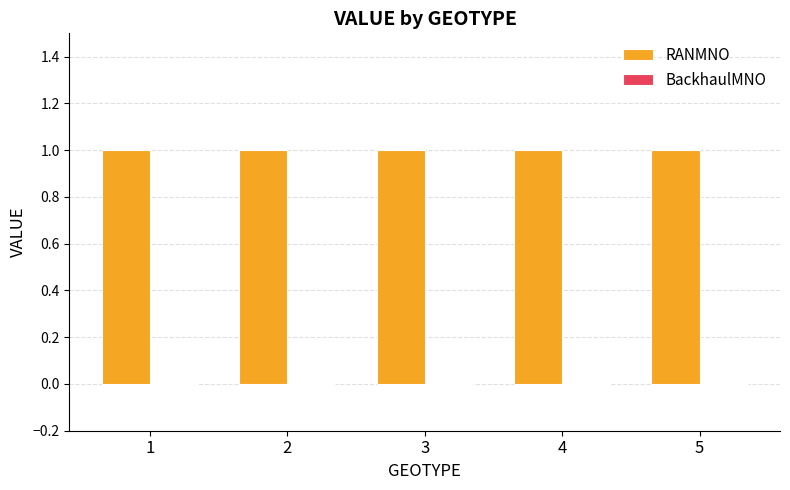

How many series are shown in this chart?

2